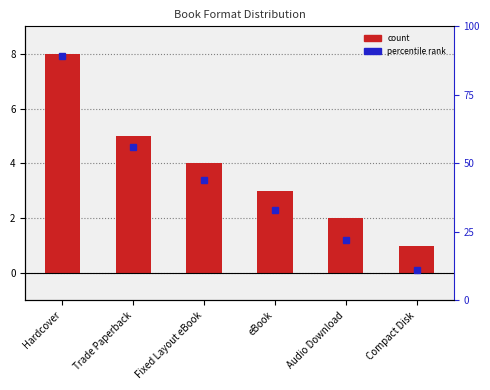

How many values are between 2 and 5?

4